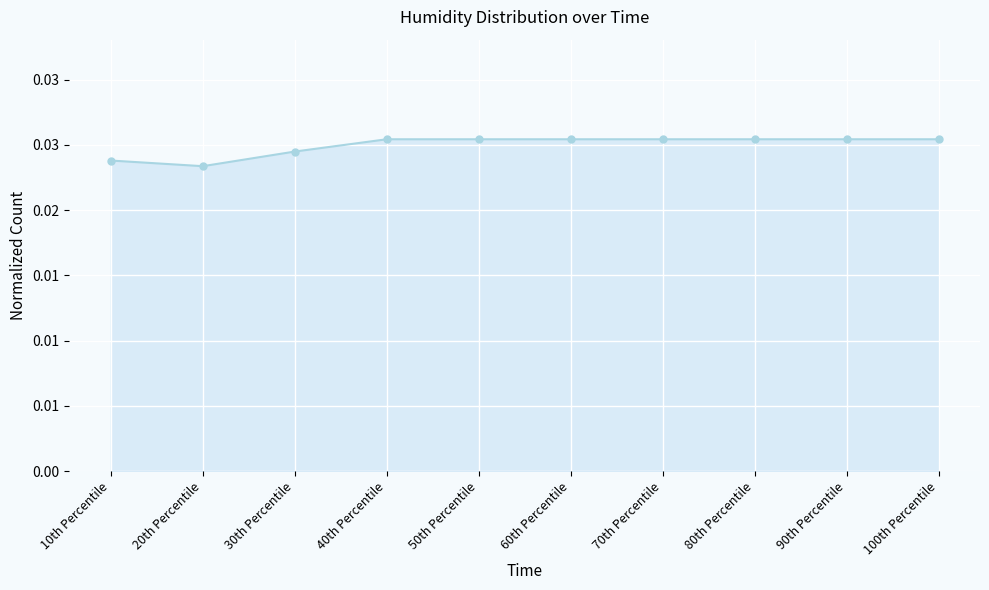

Does the chart have visible grid lines?

Yes